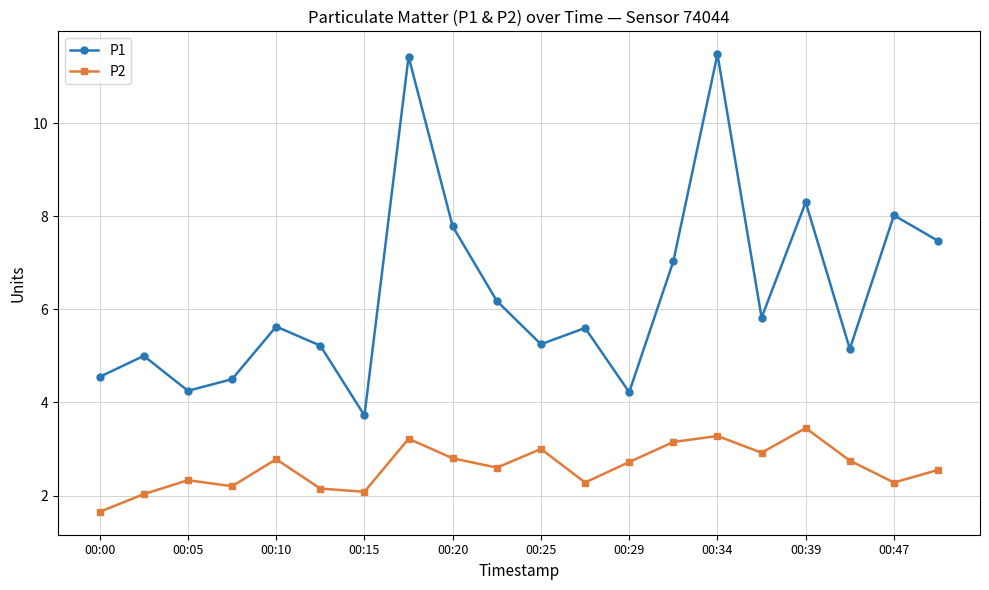

How many data points does each series have?

20